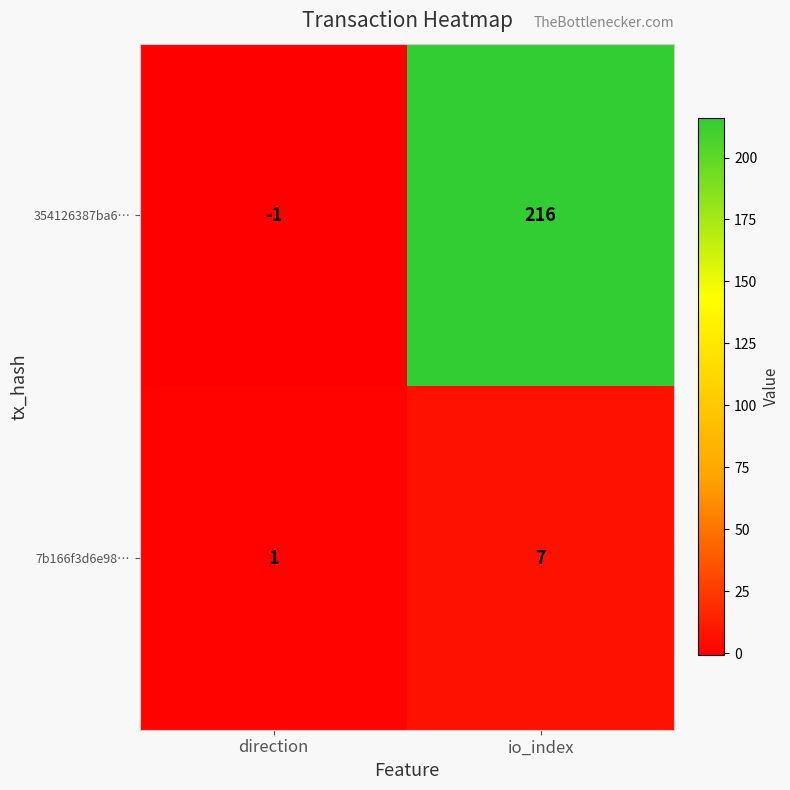

List the series in order of their peak value, highest first.

354126387ba6…, 7b166f3d6e98…